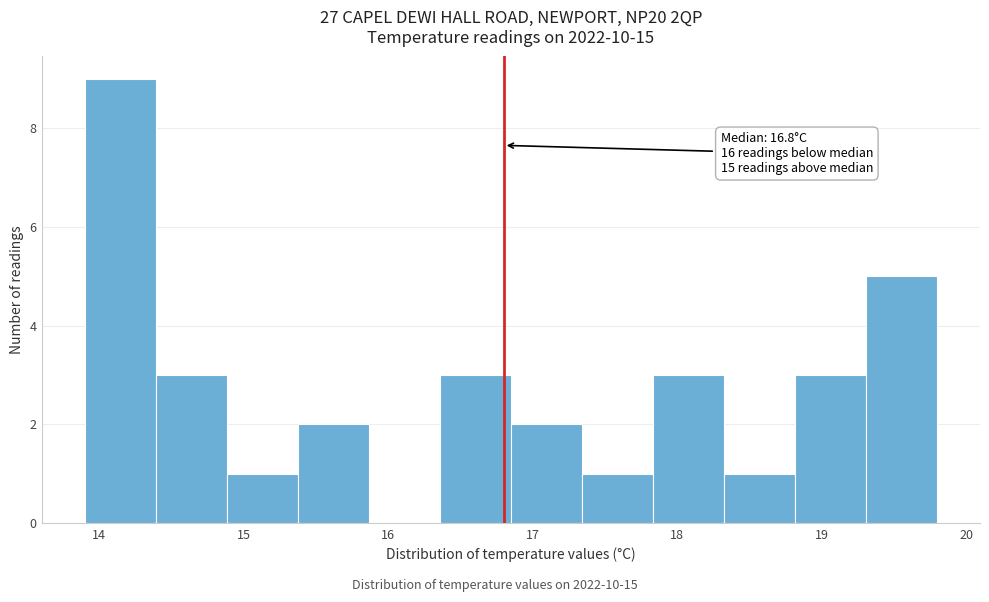

Over which range of the x-axis is the bar tallest?

13.9 to 14.4